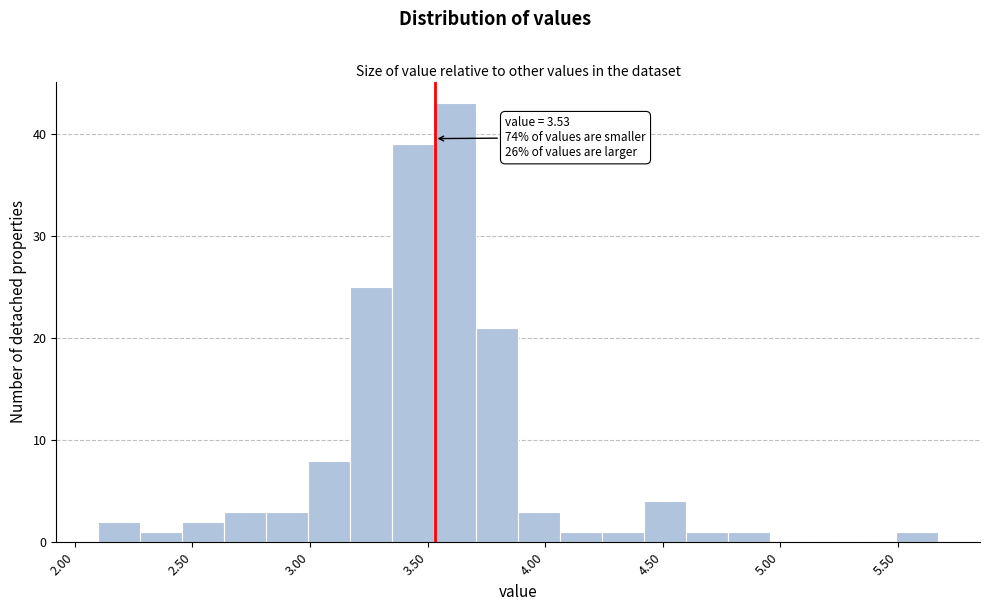

Around what value on the x-axis is the tallest bar? Give the approximate position of its centre, as read against the axis.

3.60